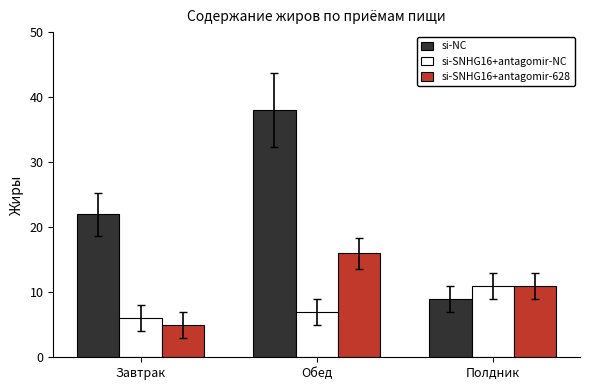

How many si-SNHG16+antagomir-NC values are between 6 and 11?

3